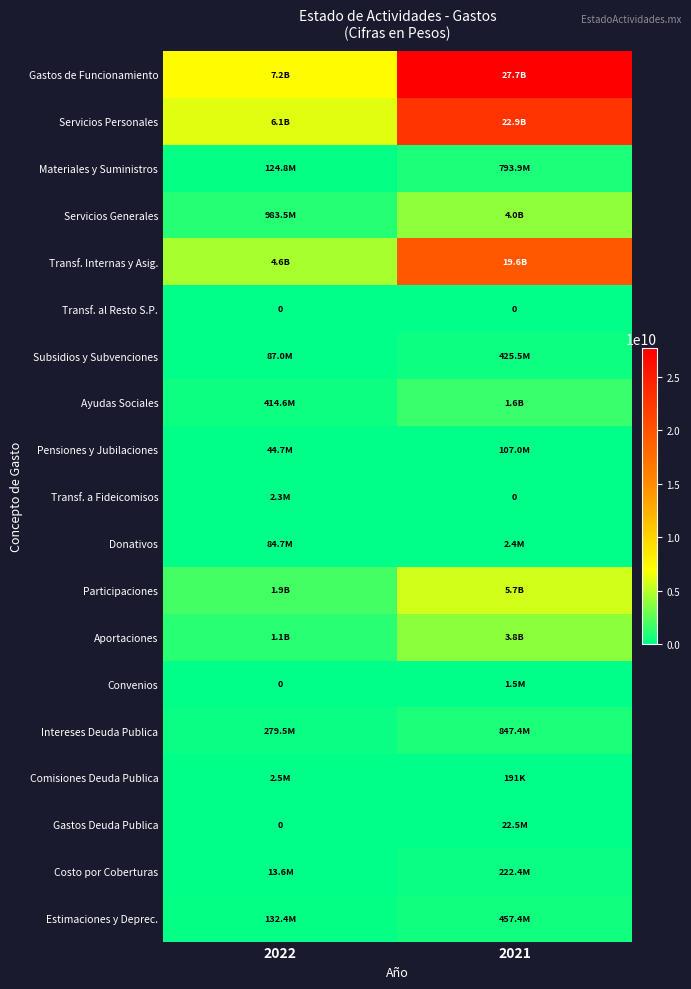

List the labels in order of Aportaciones value, largest first.

2021, 2022